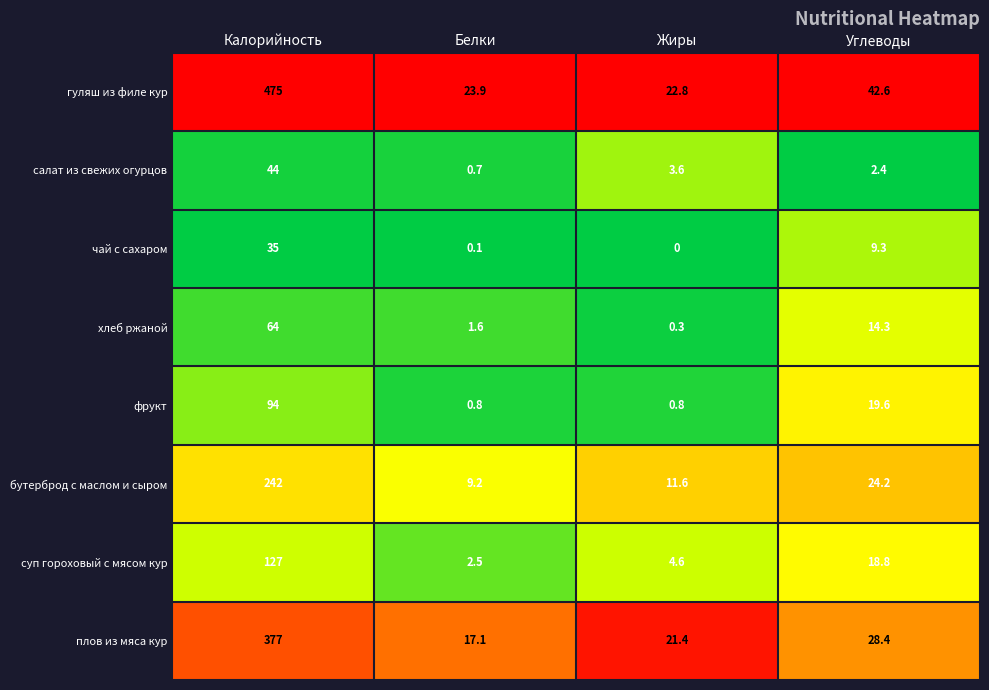

Between Белки and Углеводы, which series saw the biggest shift?

фрукт